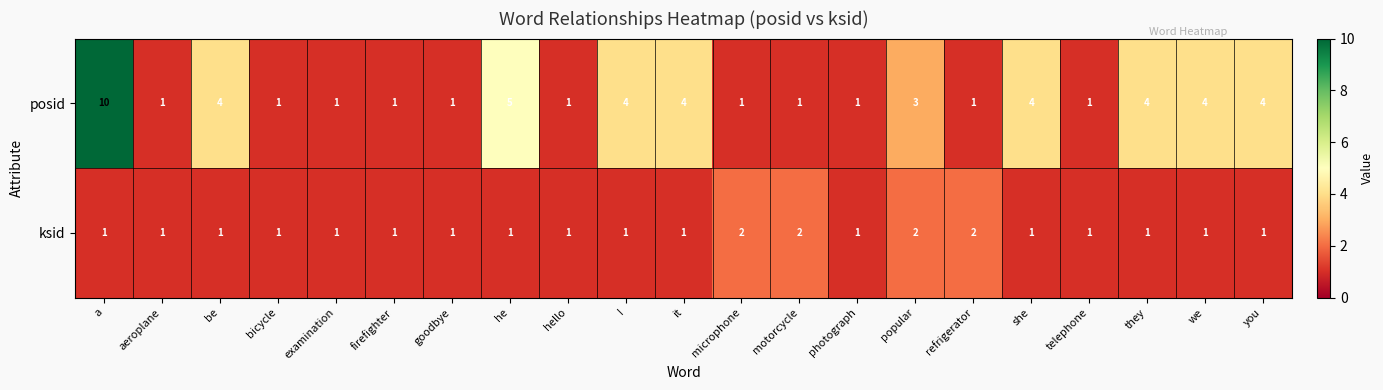

How many ksid values are between 1 and 2?

21